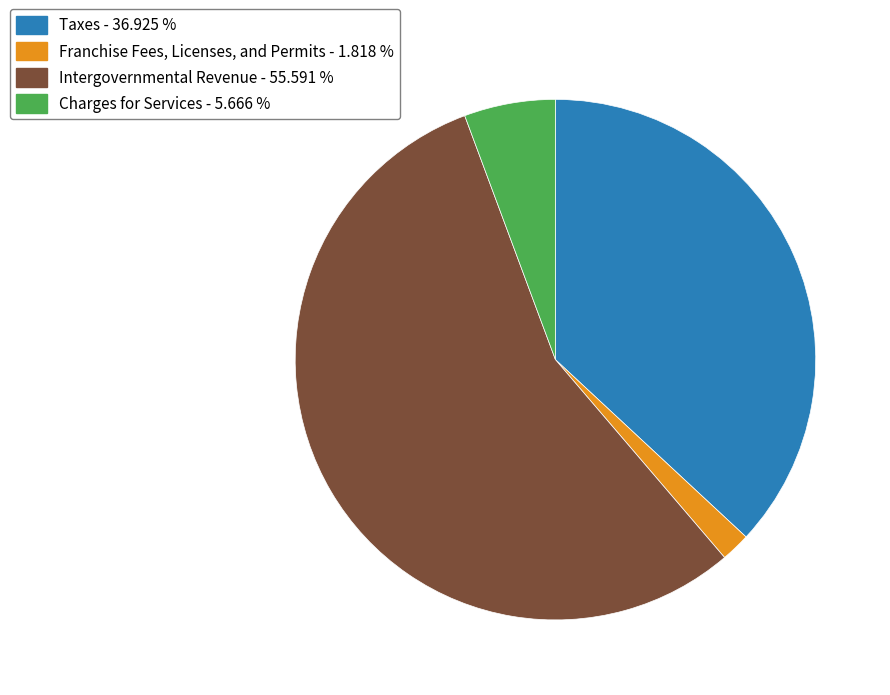

Which slice is the largest?

Intergovernmental Revenue